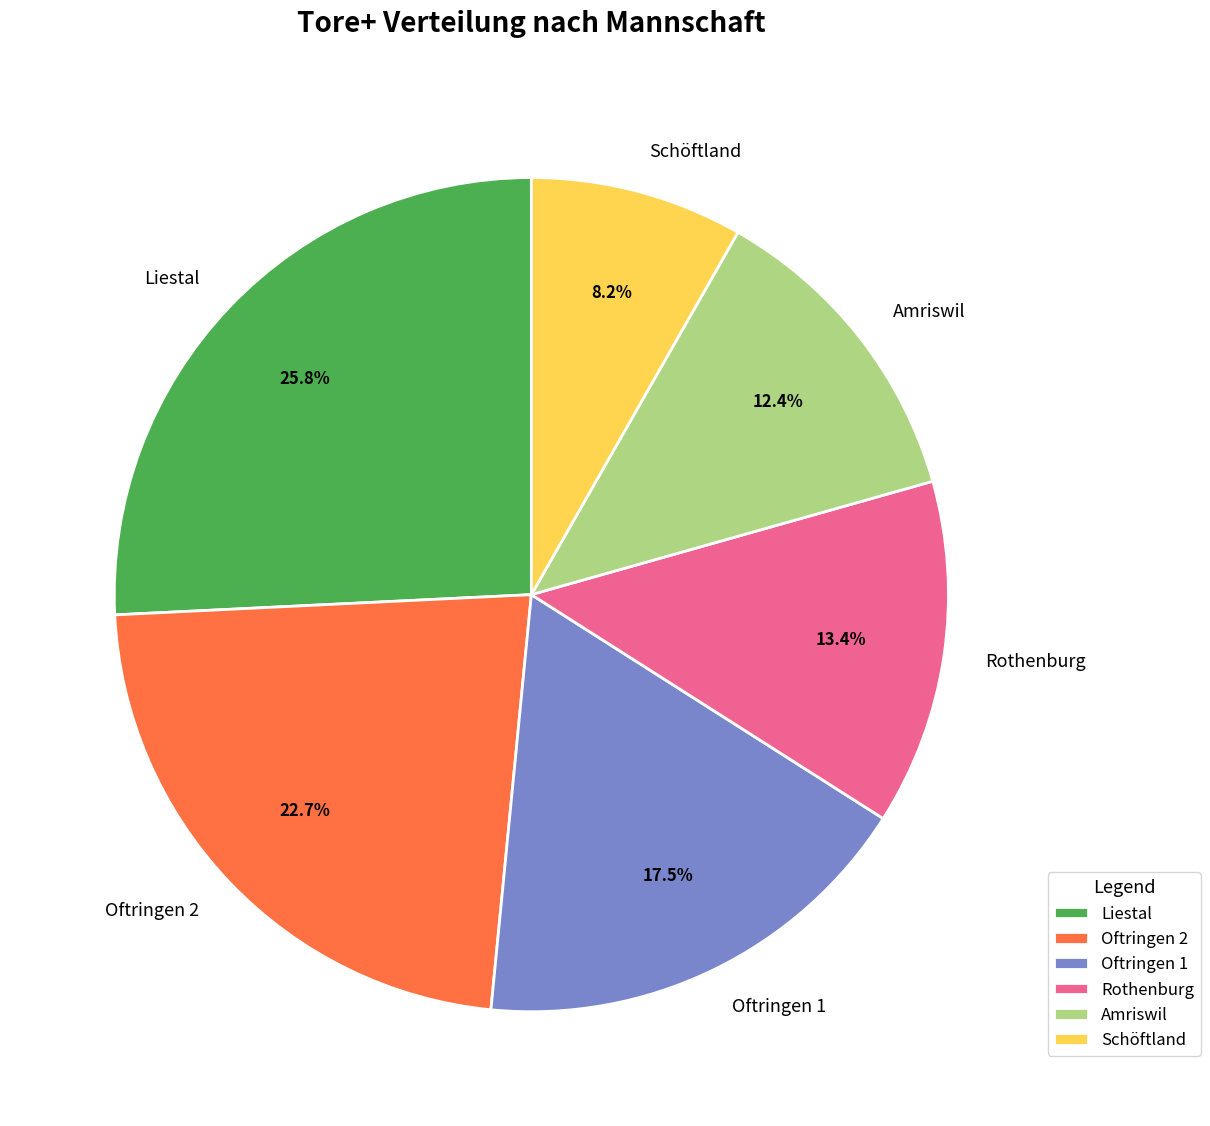

Count the number of slices in the pie.

6